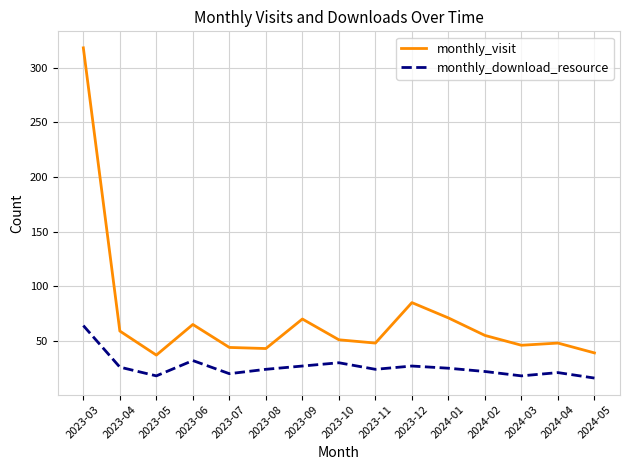

What is the difference between the maximum and minimum values in the monthly_visit series?

281